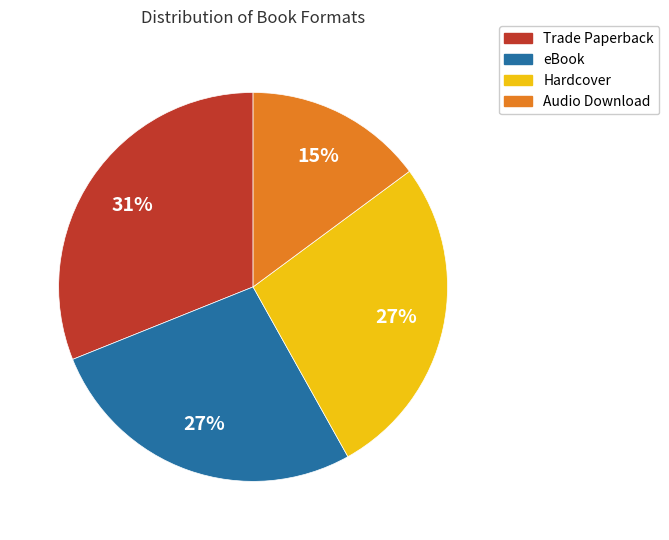

Which category has the smallest portion of the pie?

Audio Download